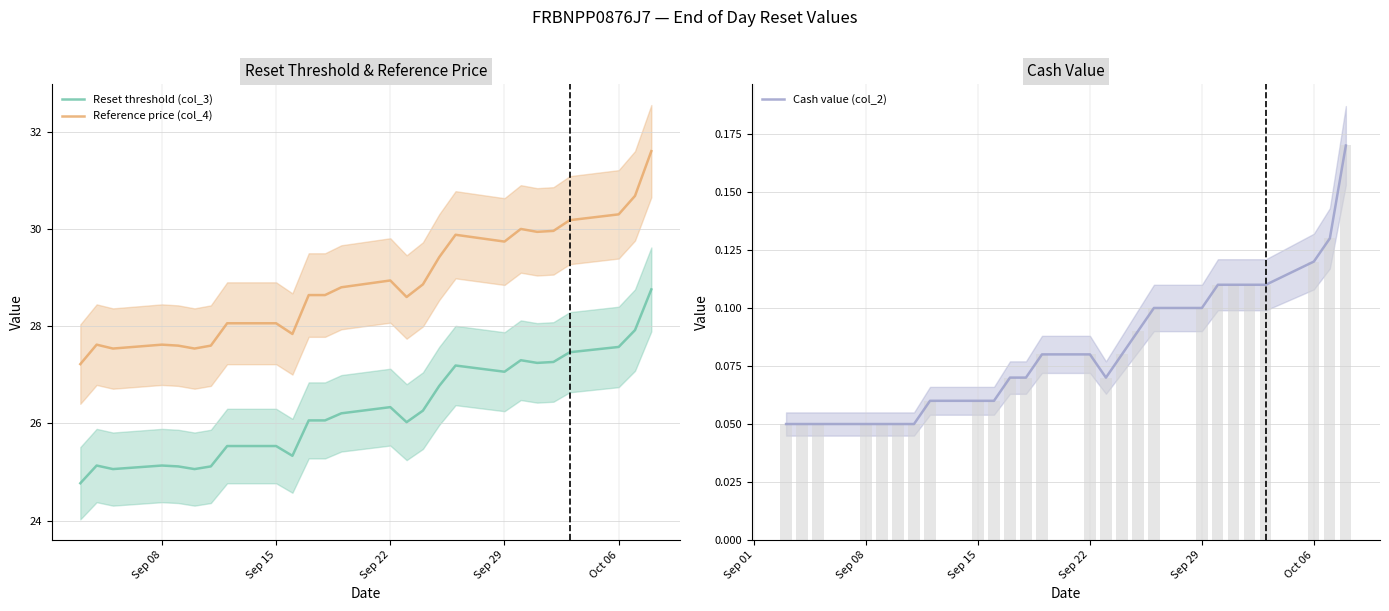

What is the sum of all Cash value (col_2) values?

2.1